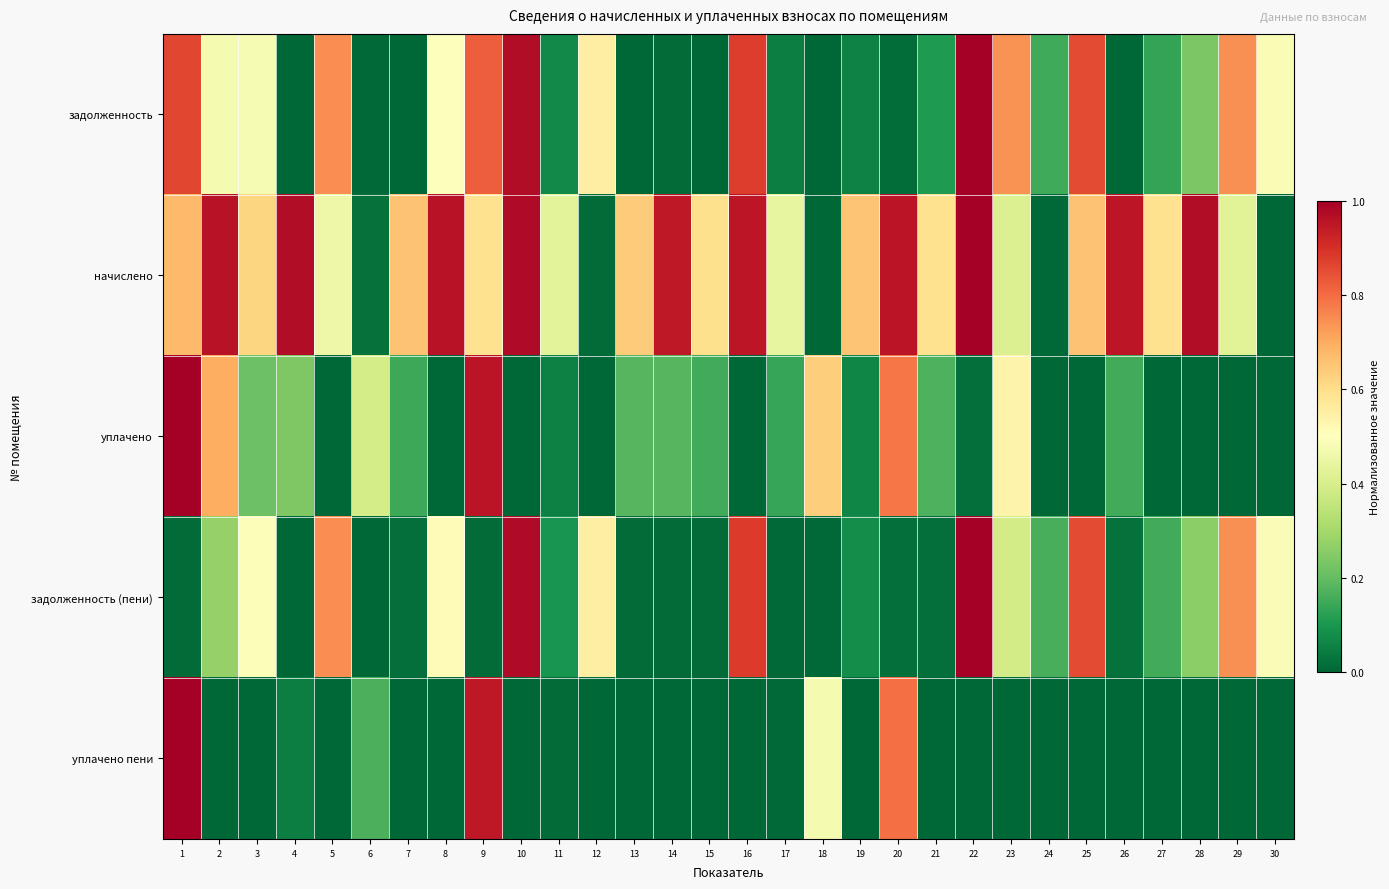

Which series has the largest range (max minus min)?

задолженность